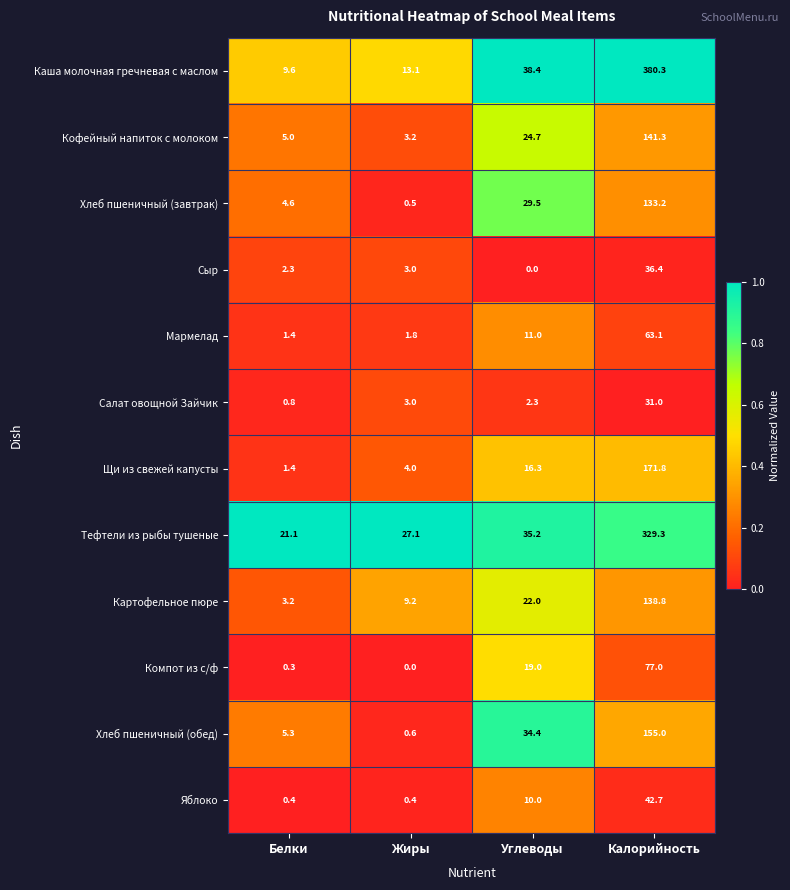

True or false: Яблоко has a value of 14.3 at Калорийность.

False